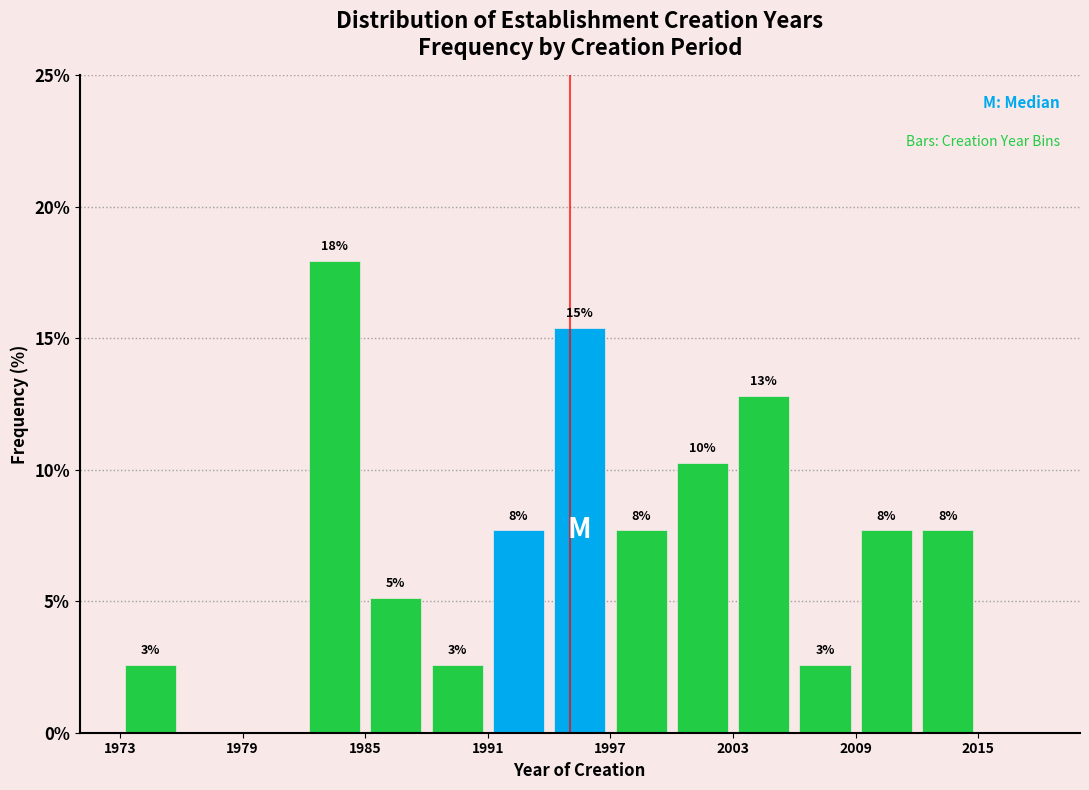

Around what value on the x-axis is the tallest bar? Give the approximate position of its centre, as read against the axis.

1984